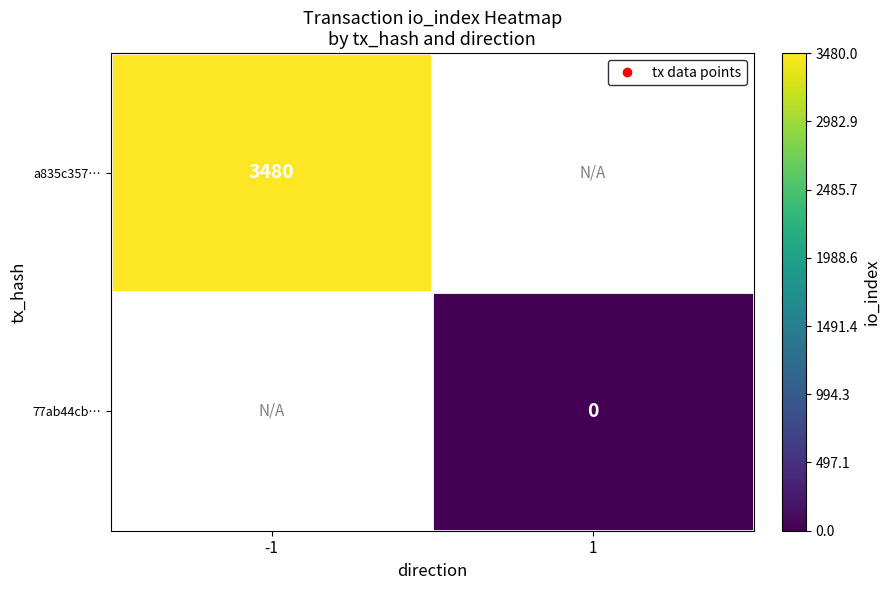

Is the value of a835c357… at -1 greater than the value of 77ab44cb… at 1?

Yes